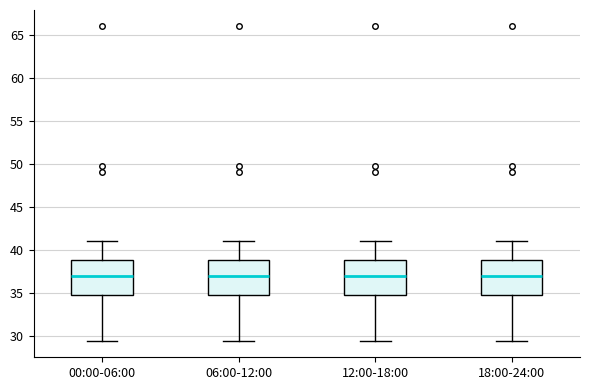

Where does the median line of the box for 00:00-06:00 sit on the y-axis? The values are not printed on the chart, so give them approximately, as read against the axis.

37.0